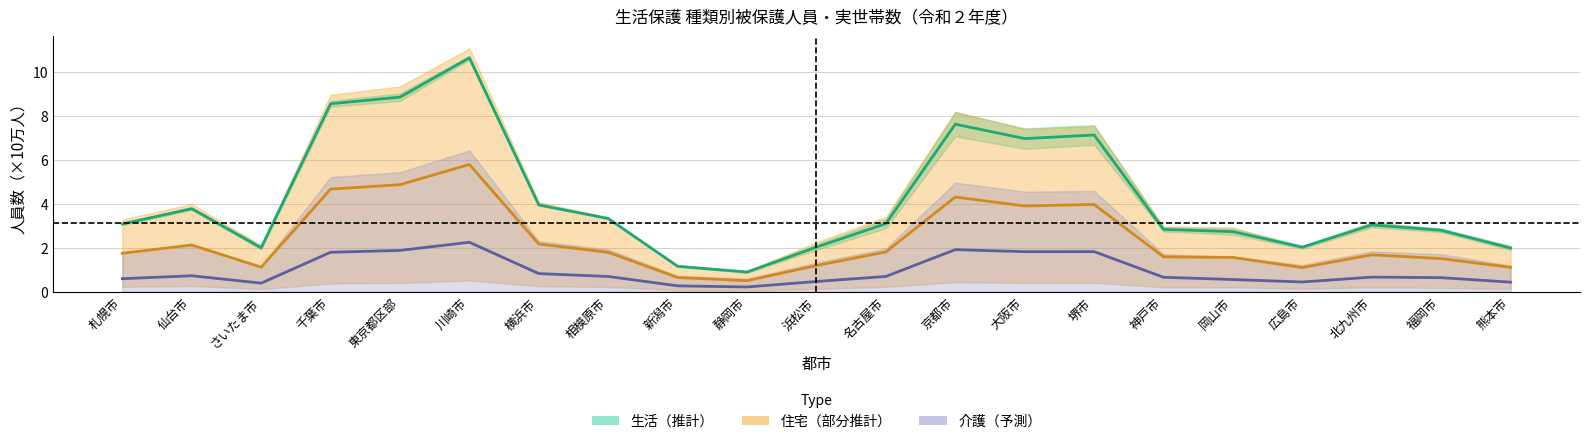

What is the sum of the 住宅（部分推計） values at 横浜市 and 新潟市?

2.8